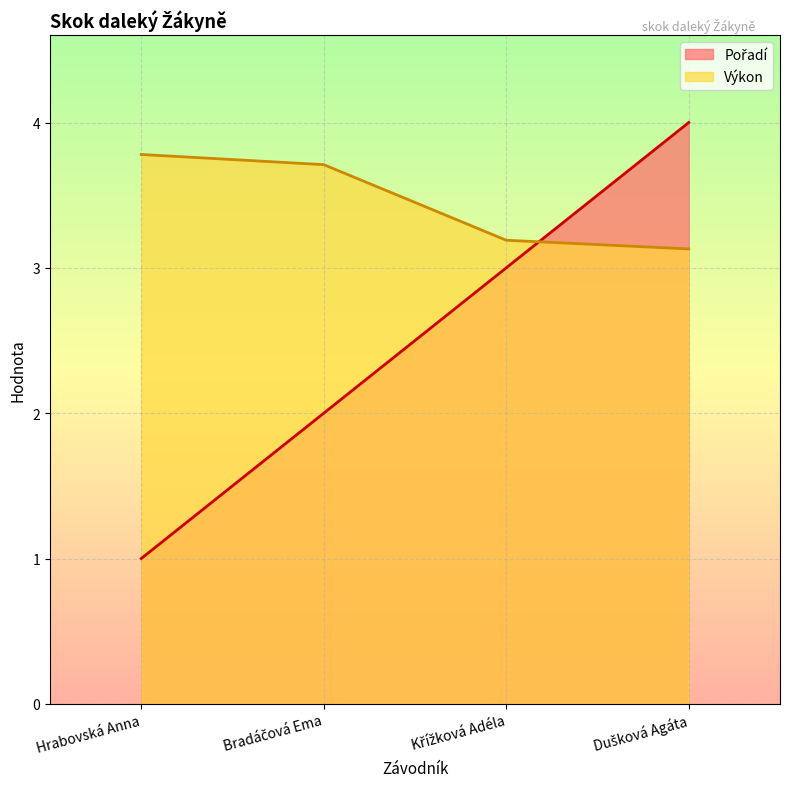

Reading left to right, transcribe all the data shown in this chart.

Pořadí: 1.0	2.0	3.0	4.0
Výkon: 3.8	3.7	3.2	3.1